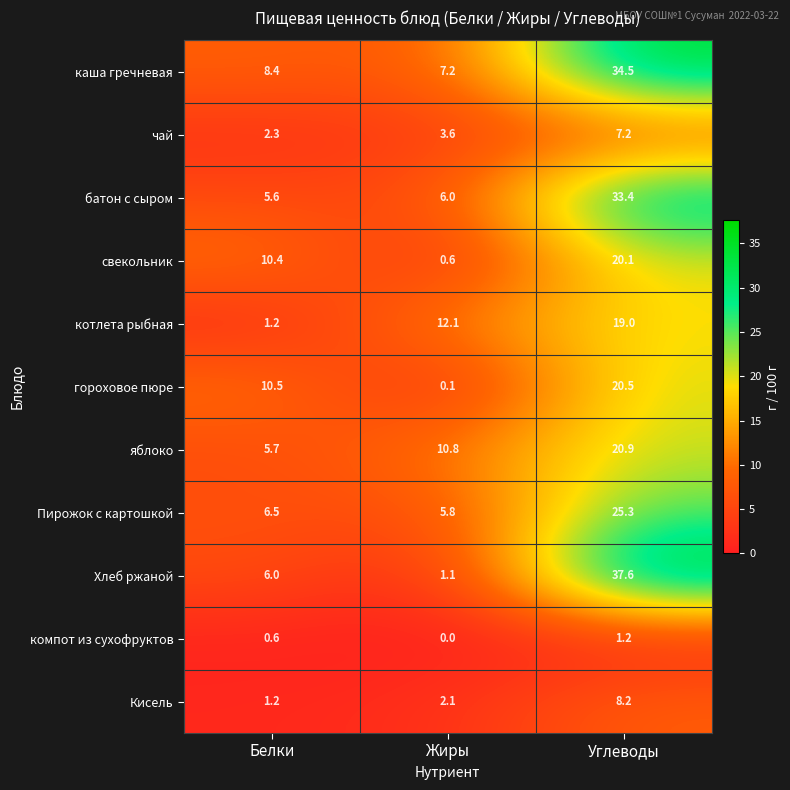

What is the spread (max minus min) of values at Белки?

9.9